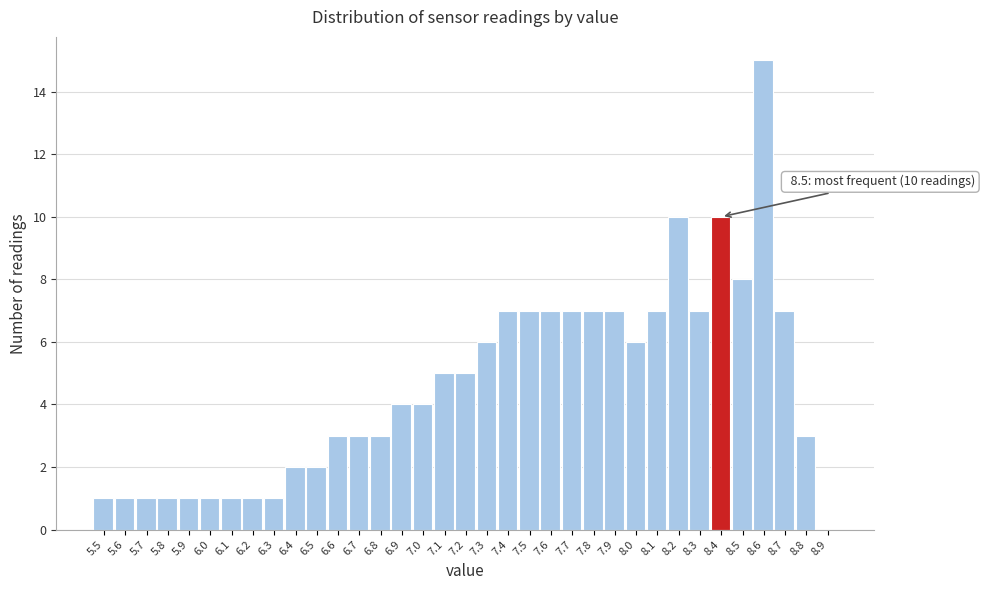

The value at 8.9 is 0. True or false?

True